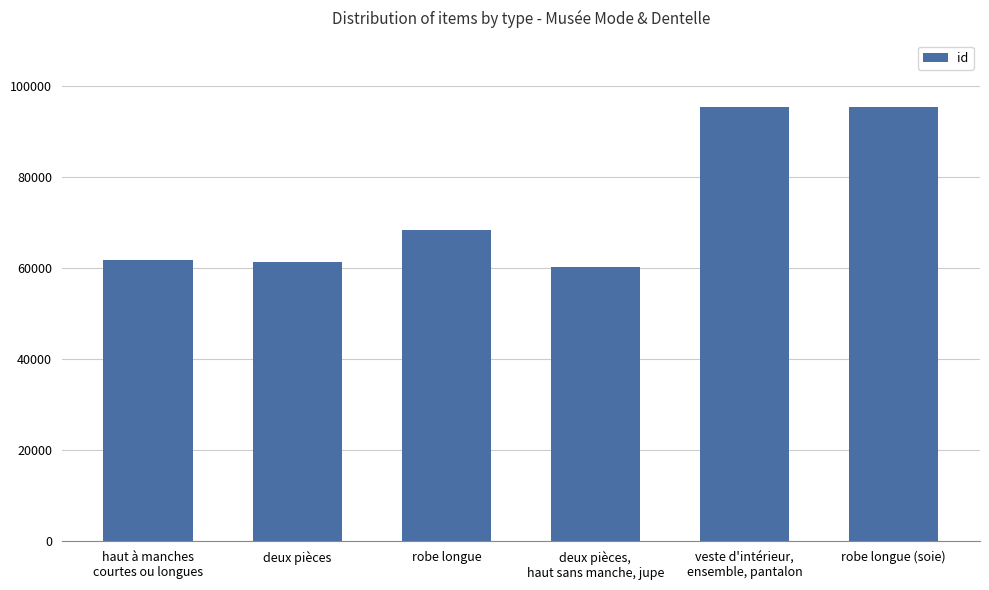

Count the number of data series in this chart.

1